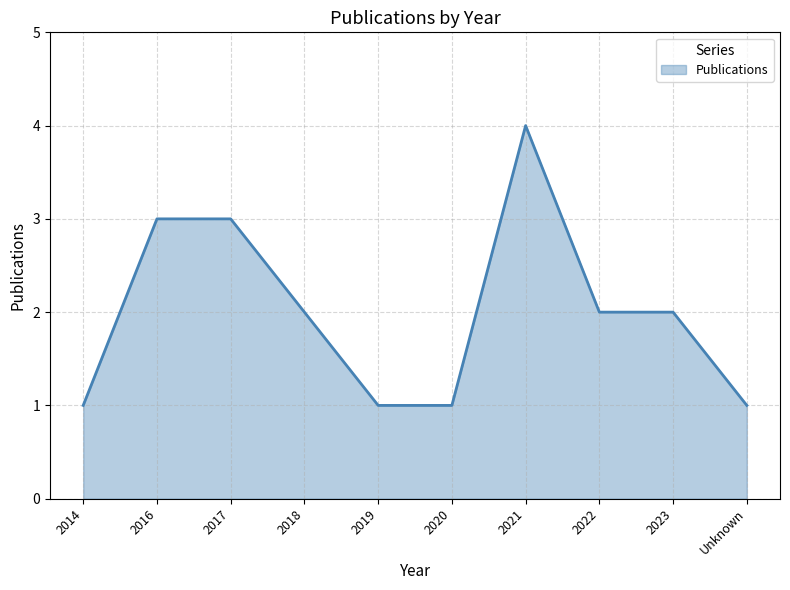

Approximately how many times larger is the value at 2017 compared to 2020?

3.0